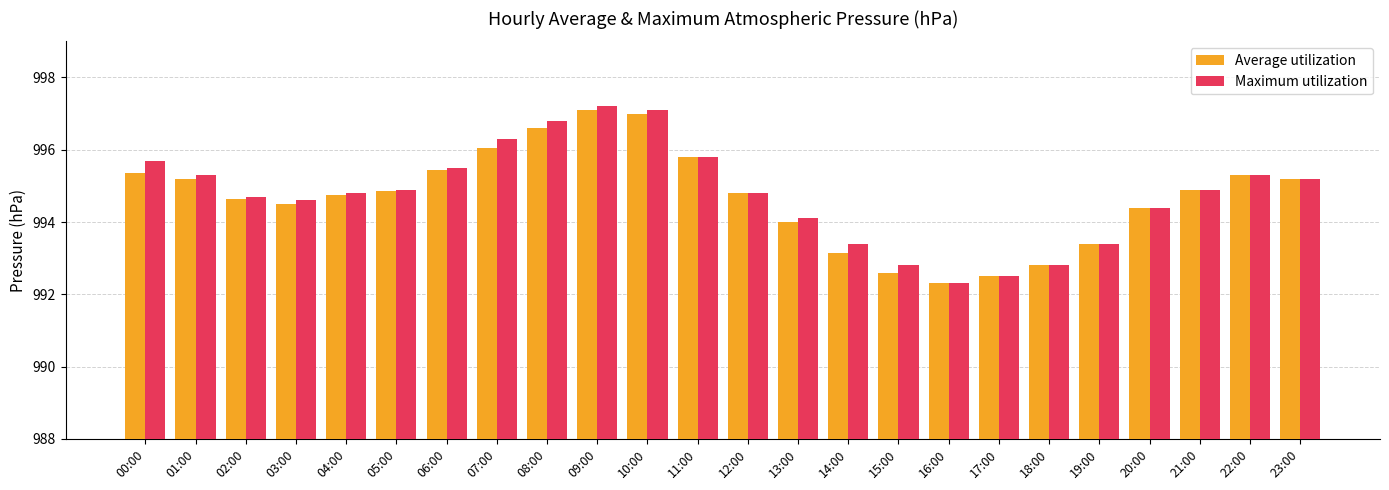

The Maximum utilization series shows 306.0 at 06:00. True or false?

False